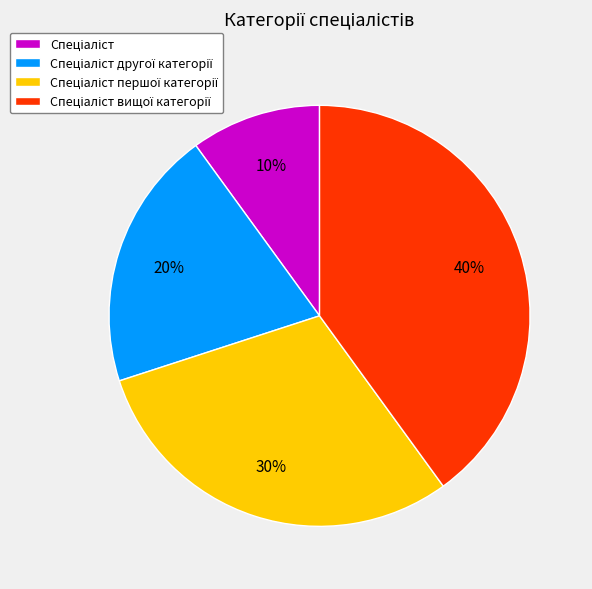

To the nearest percent, what is the difference between the largest and smallest slice percentages?

30%